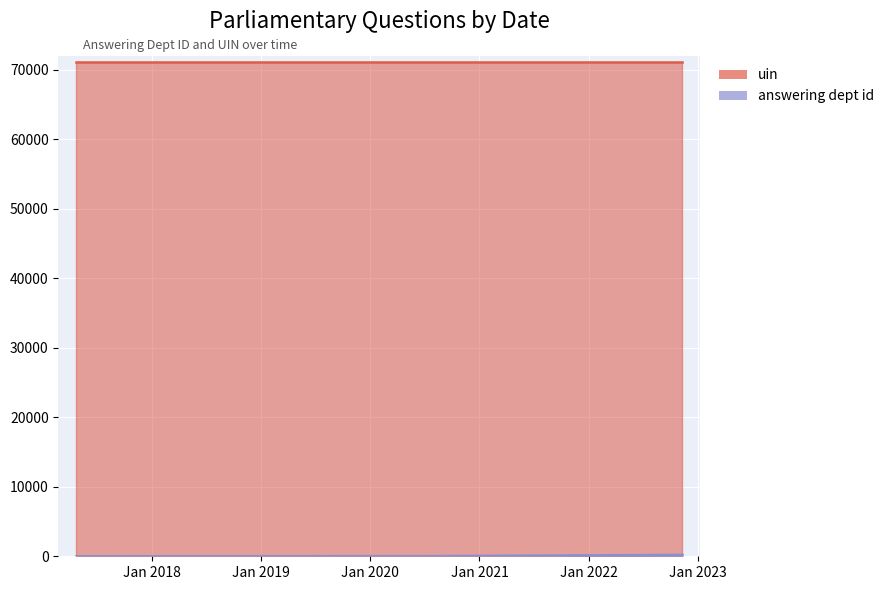

What position from the left is 2020-07-13?

2